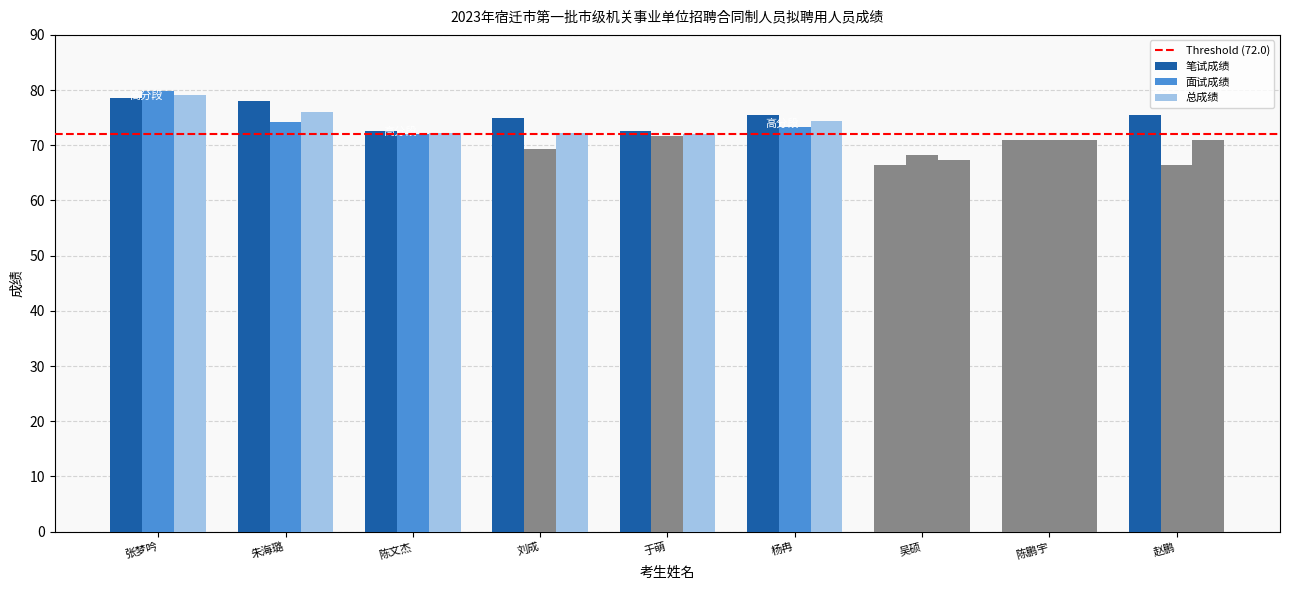

What is the difference between the maximum and minimum values in the 笔试成绩 series?

12.0